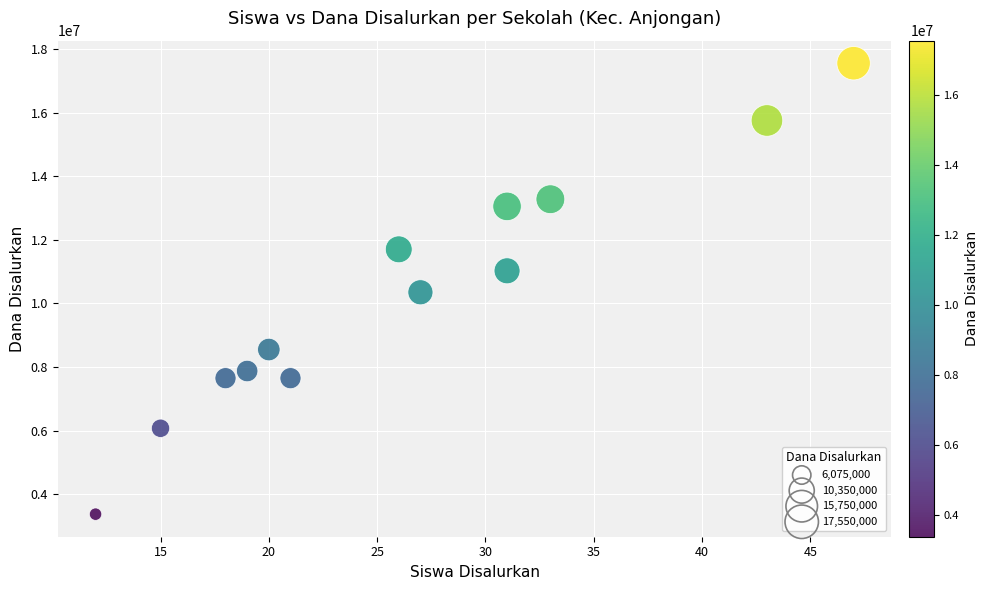

What is the range of Y values (max minus min)?

14175000